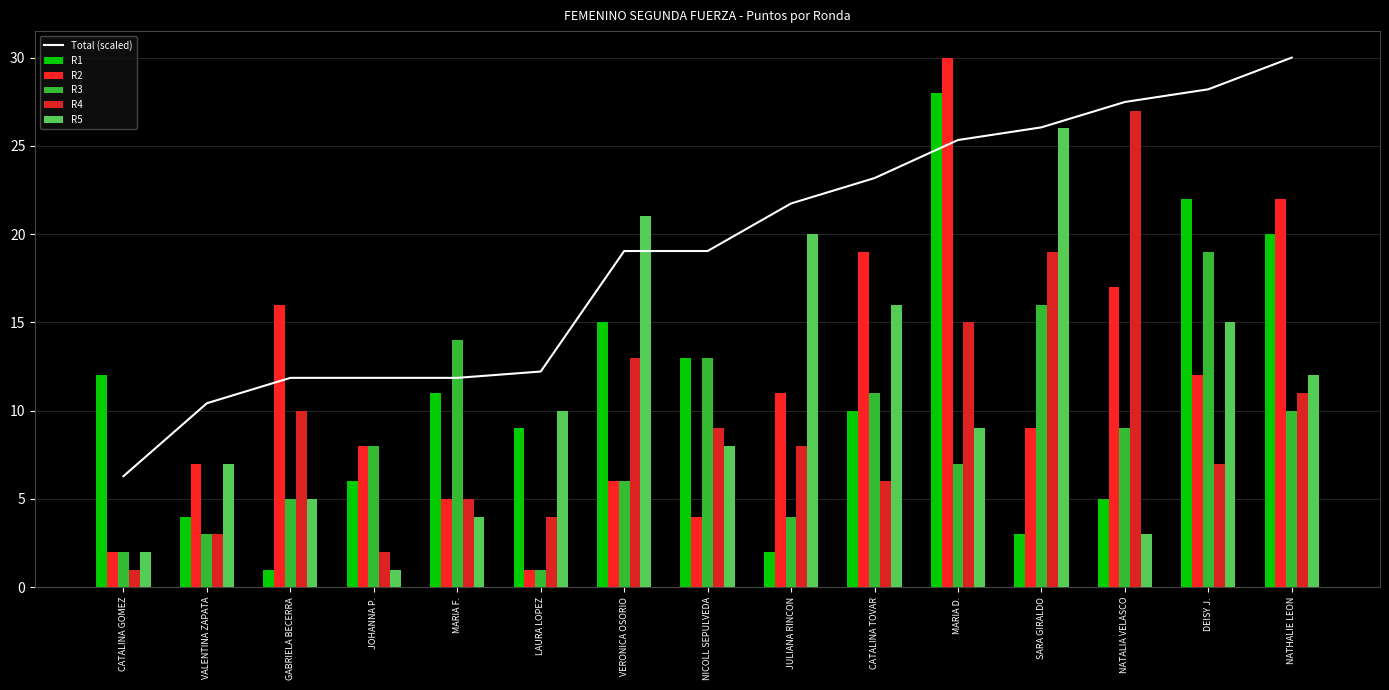

What is the value of the R2 bar at the 7th from the left?

6